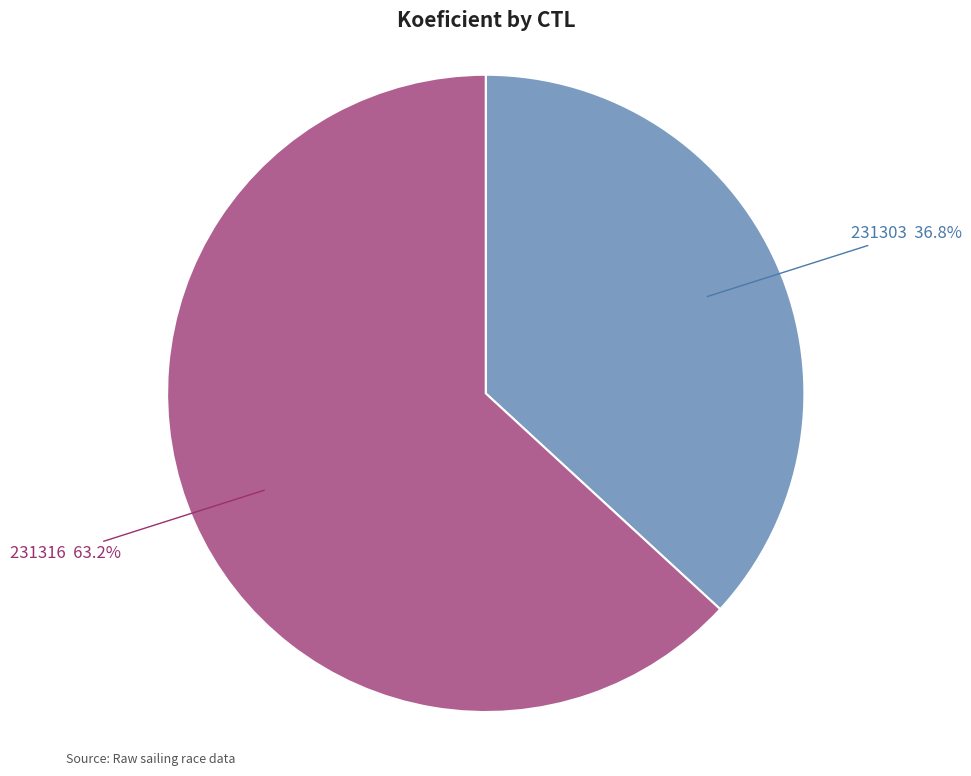

Does any single category account for the majority?

Yes